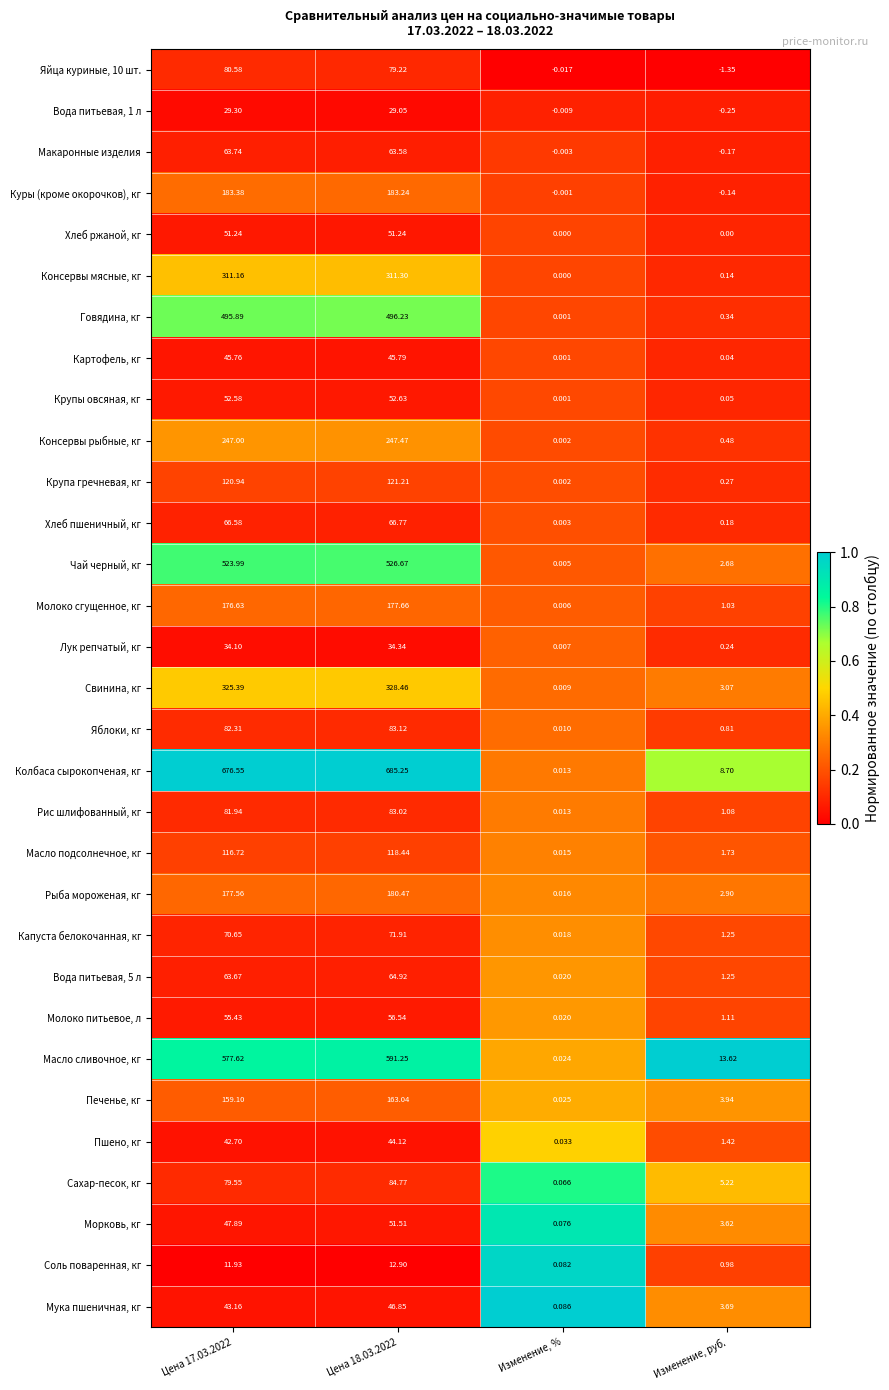

At which label is Молоко сгущенное, кг closest to 88?

Изменение, руб.